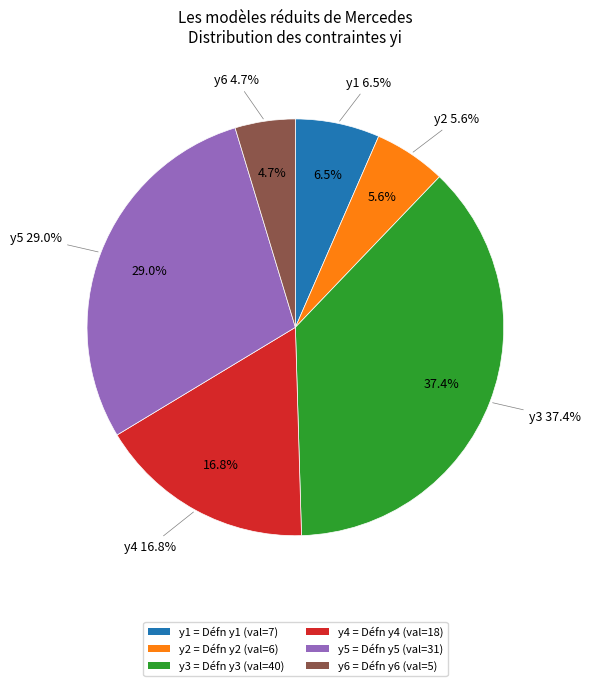

What percentage do y6 and y4 together represent?

21.5%